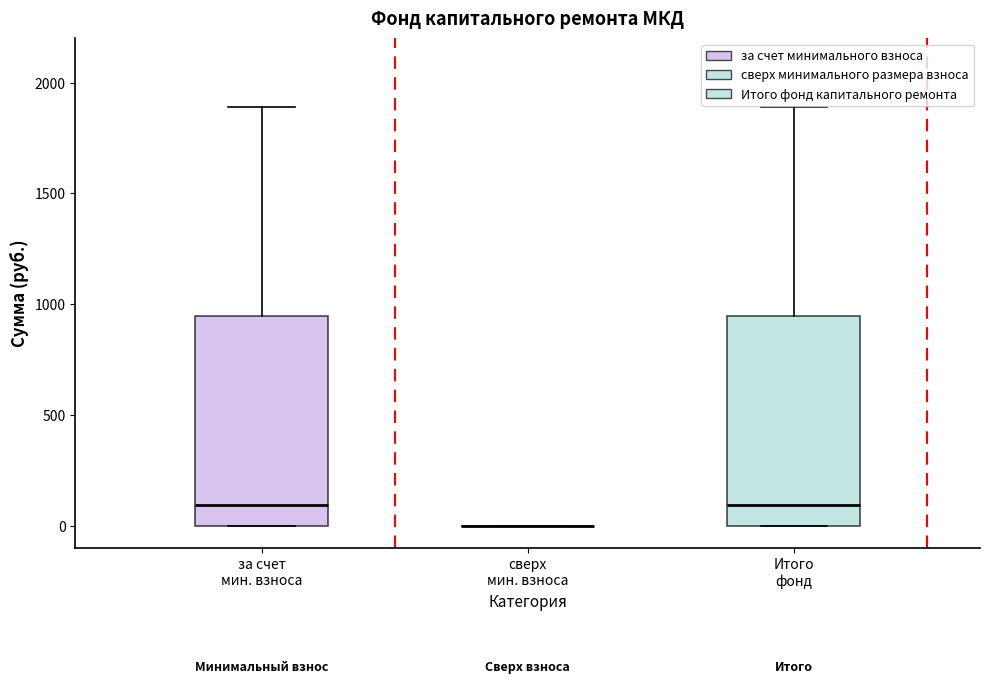

Reading left to right, transcribe this box plot: for each box, give where its median line is, the range the box spans, and where its two whiskers end, as read against the y-axis. The values are not printed on the chart, so give them approximately, as read against the axis.

за счет мин. взноса: median 100, box 0 to 950, whiskers 0 to 1900
сверх мин. взноса: box collapsed to a line at 0, whiskers 0 to 0
Итого фонд: median 100, box 0 to 950, whiskers 0 to 1900